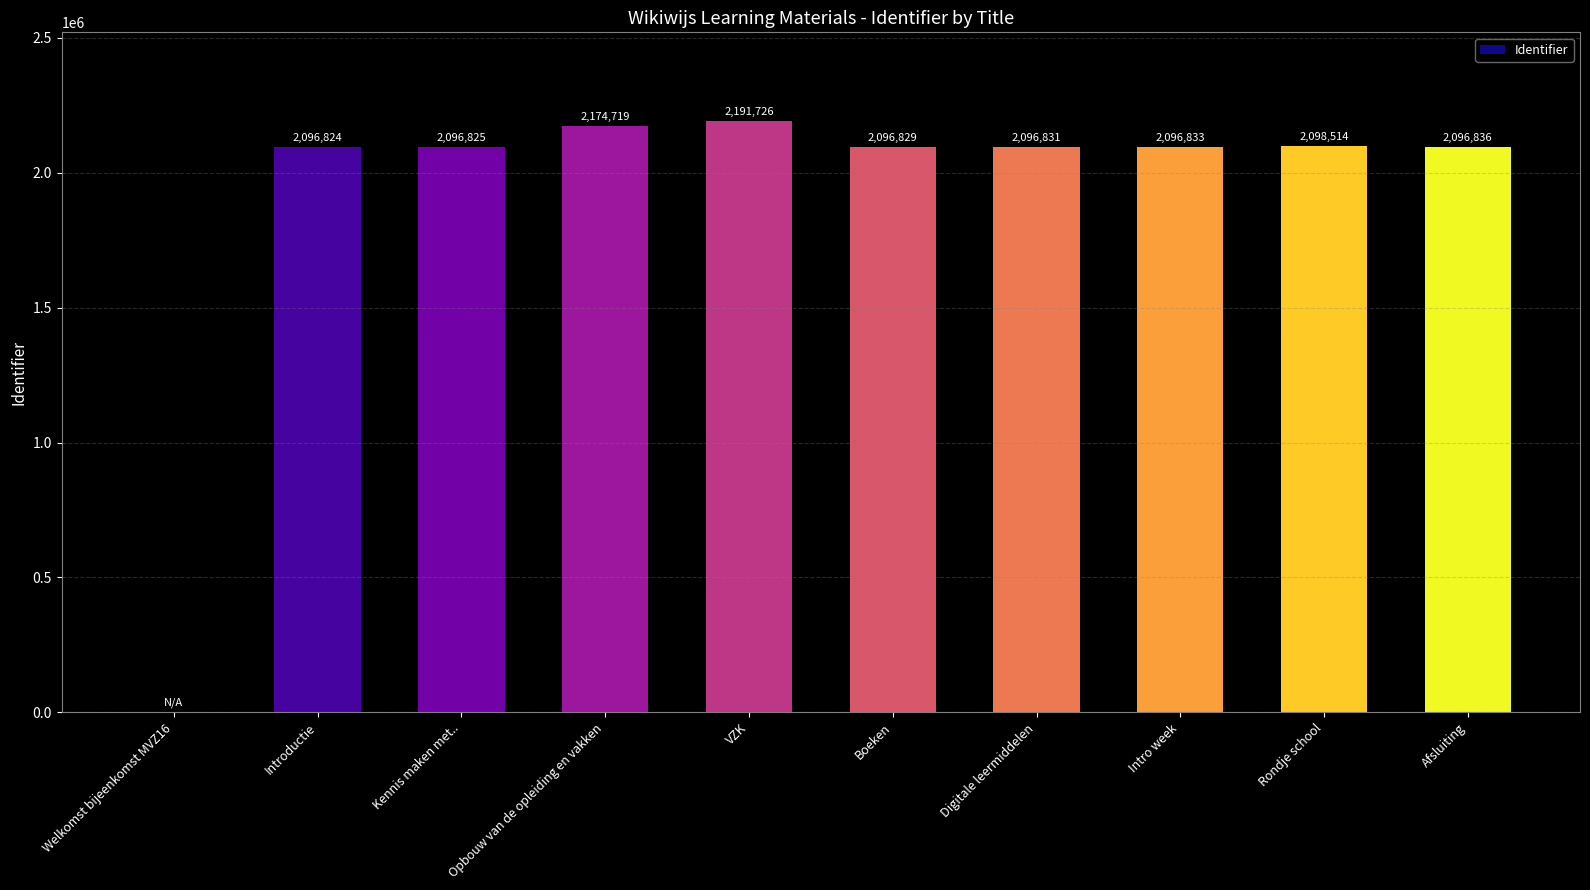

True or false: the data shows 589641 at Kennis maken met...

False